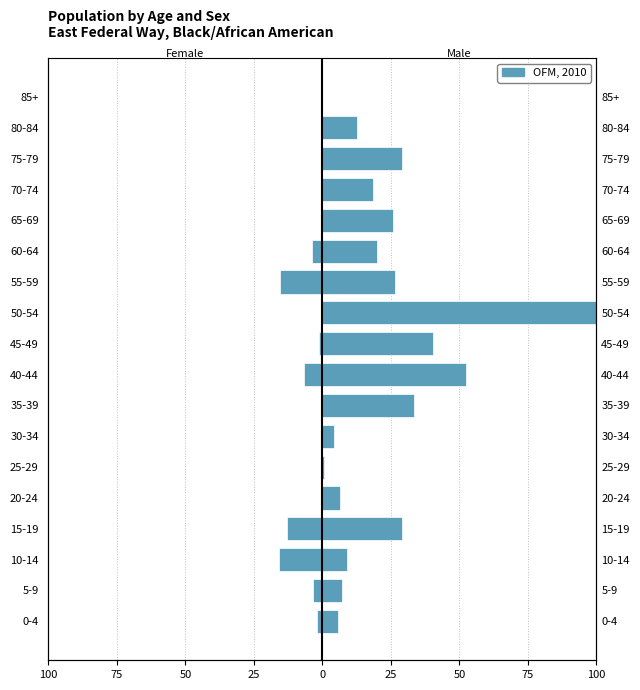

How many distinct data groups are displayed?

1